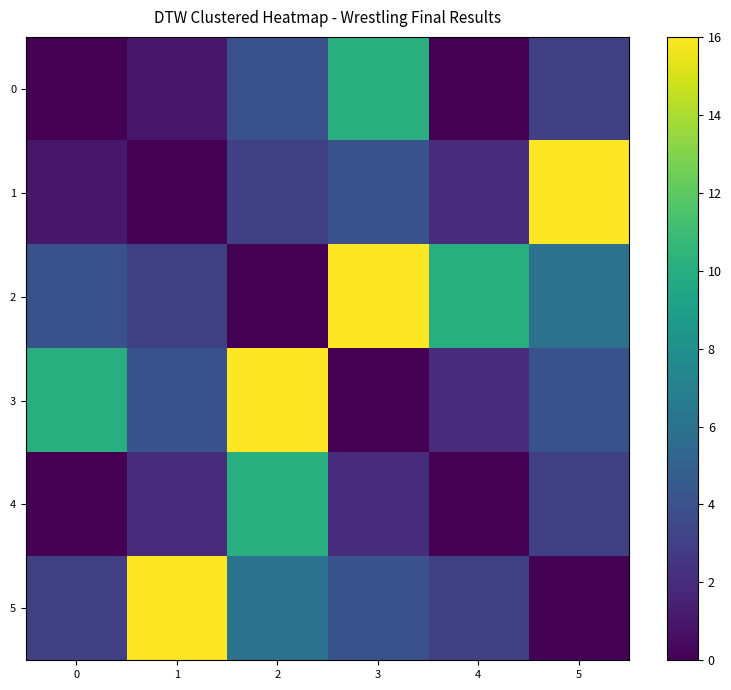

Reading left to right, list all the values displayed in this chart.

0: 0=0	1=1	2=4	3=10	4=0	5=3
1: 0=1	1=0	2=3	3=4	4=2	5=16
2: 0=4	1=3	2=0	3=16	4=10	5=6
3: 0=10	1=4	2=16	3=0	4=2	5=4
4: 0=0	1=2	2=10	3=2	4=0	5=3
5: 0=3	1=16	2=6	3=4	4=3	5=0